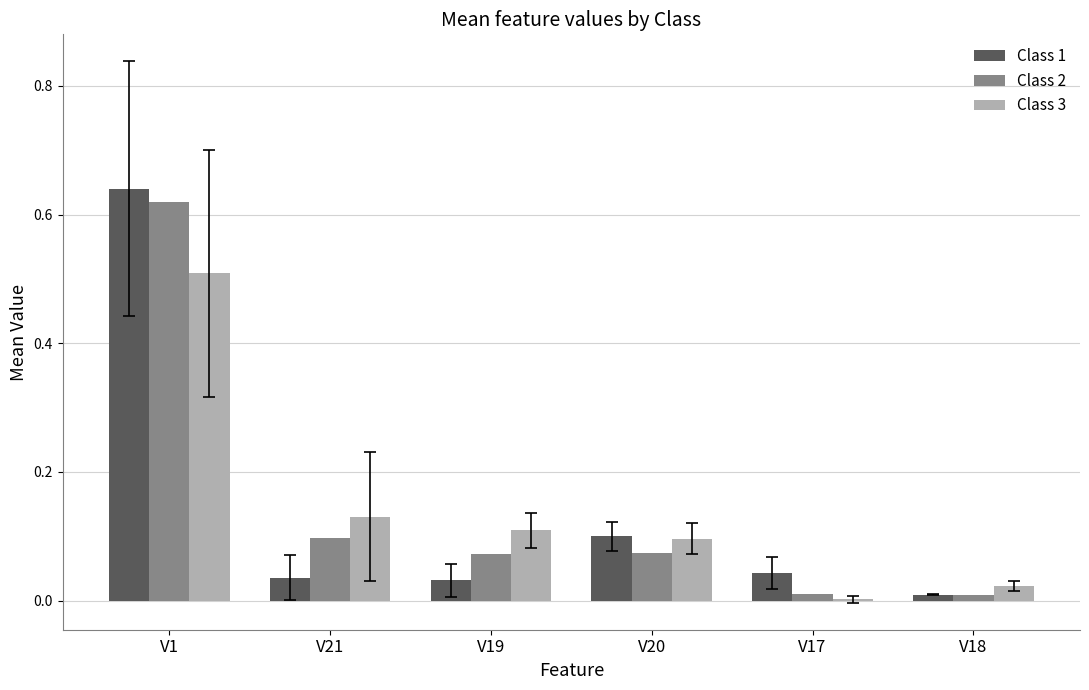

The Class 2 series shows 0.0 at V17. True or false?

True